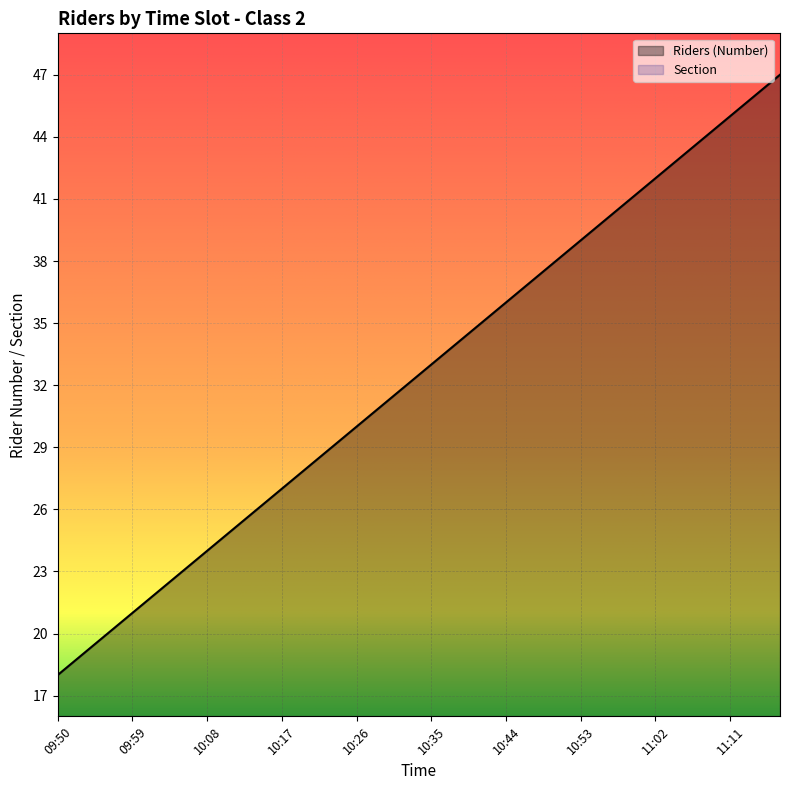

What is the label of the 18th point from the right?

10:26